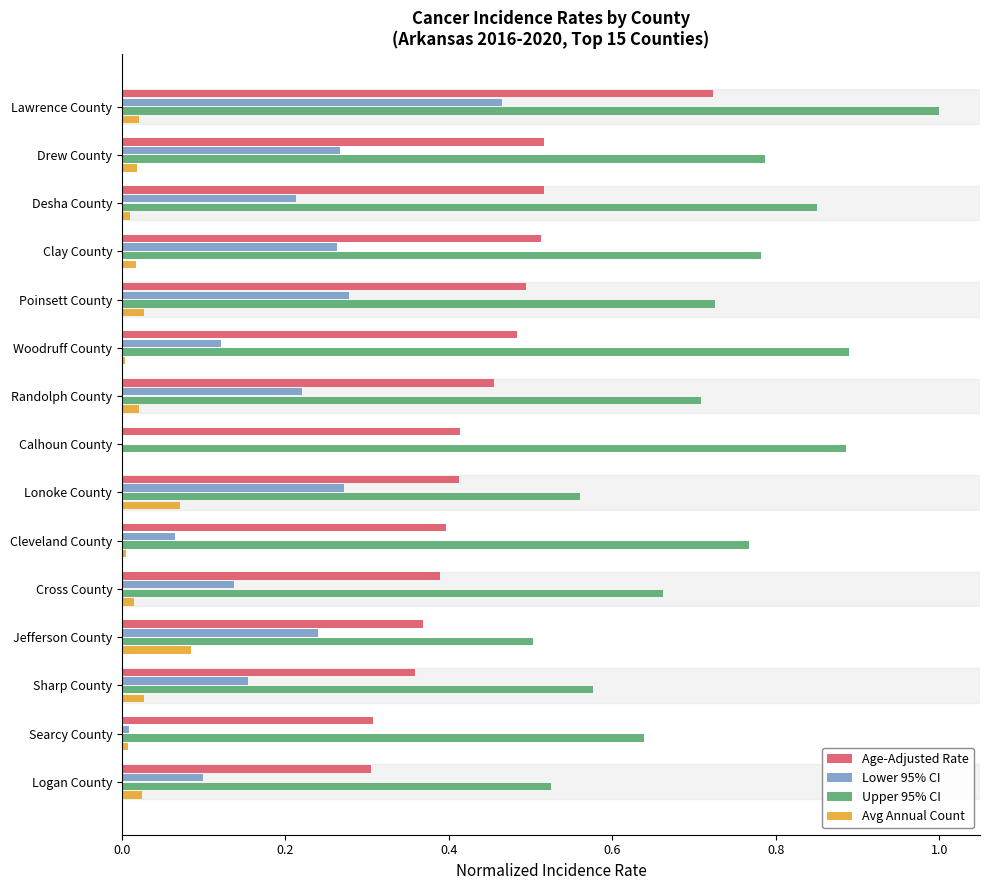

The value of Upper 95% CI at Cross County is 0.7. True or false?

True